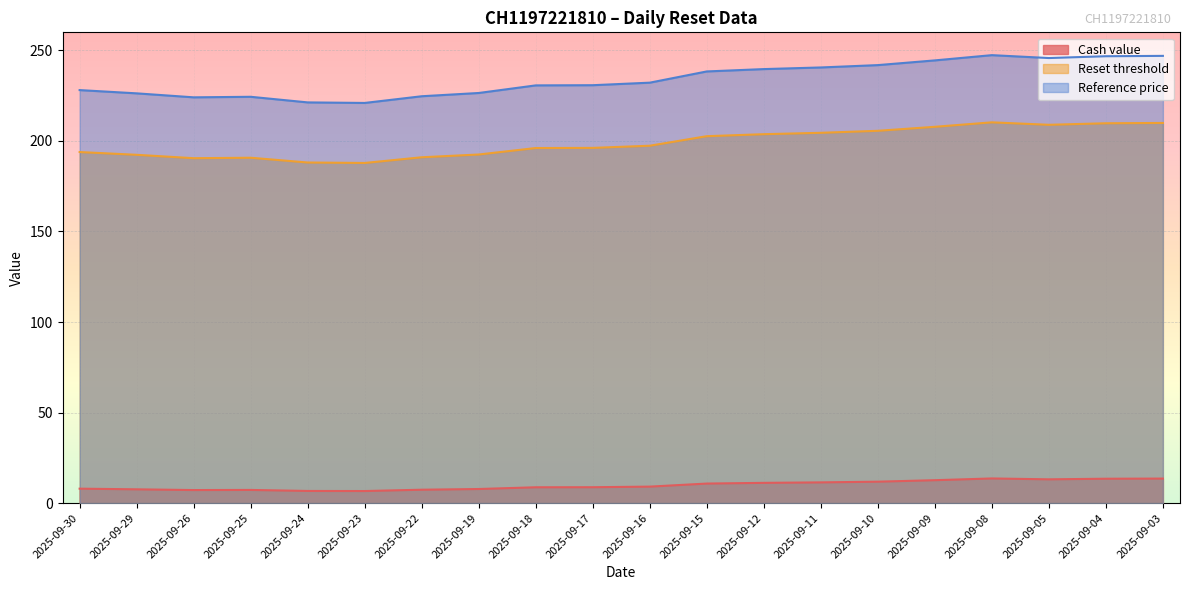

In Cash value, how many points are lower than both neighbors (excluding endpoints)?

3